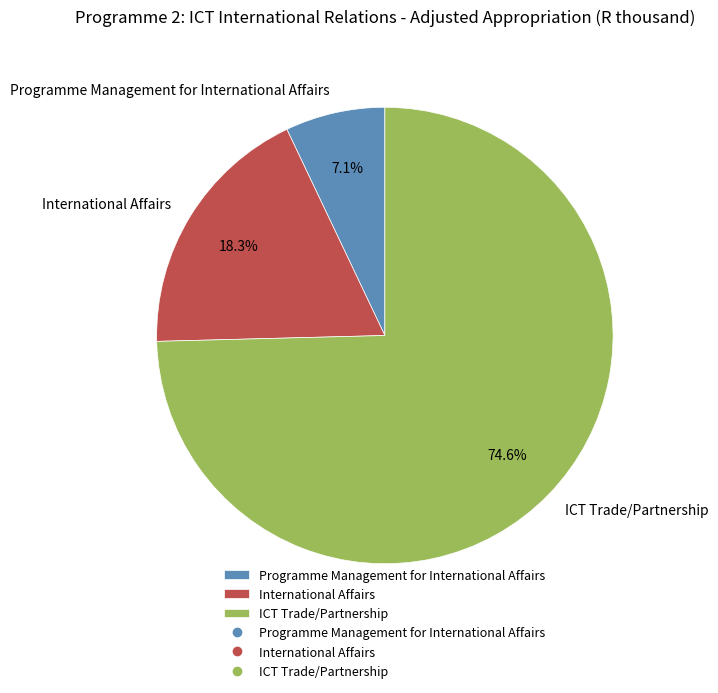

What is the ratio of the value at Programme Management for International Affairs to the value at ICT Trade/Partnership?

0.1